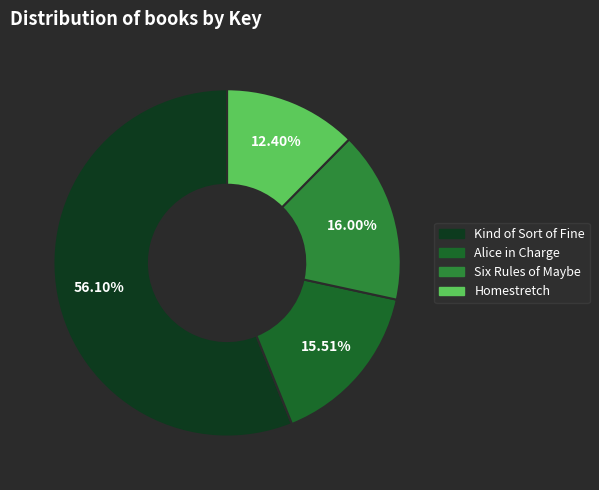

Which category has the smallest portion of the pie?

Homestretch